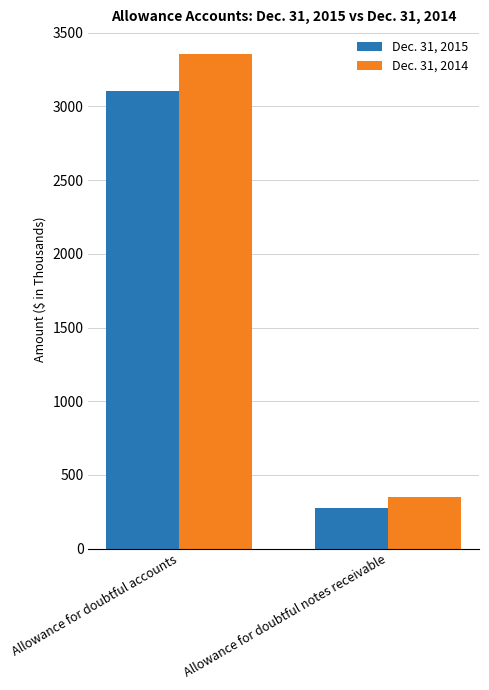

The value of Dec. 31, 2014 at Allowance for doubtful accounts is 2005. True or false?

False